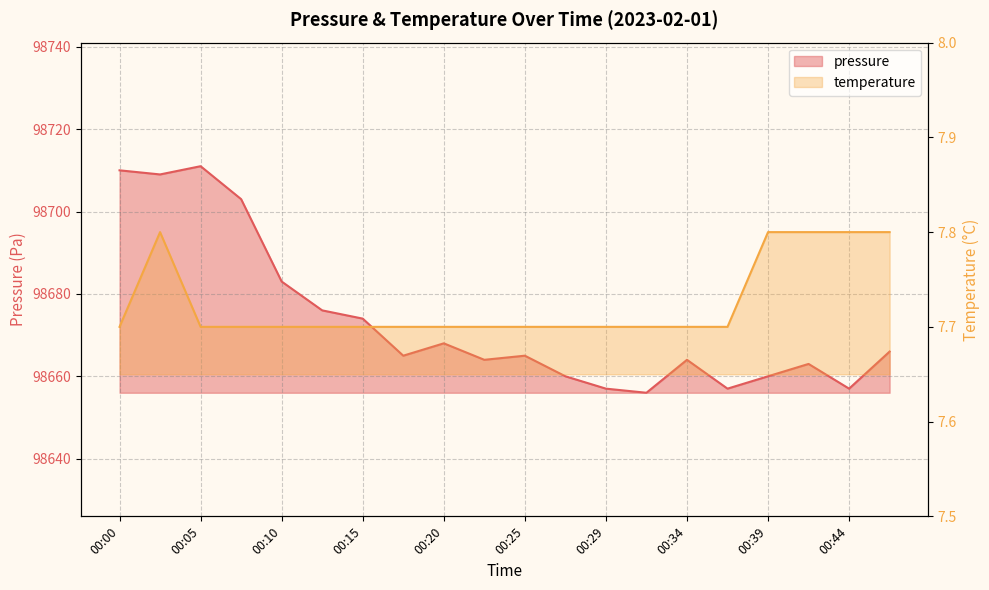

True or false: temperature and pressure intersect in this chart.

False